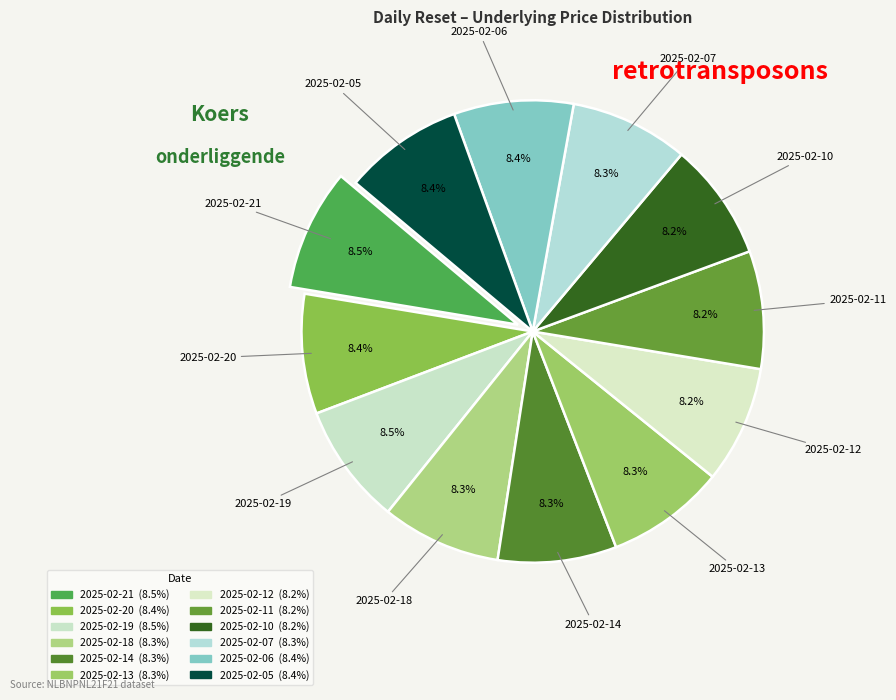

Rank the categories by value from highest to lowest.

2025-02-21, 2025-02-19, 2025-02-20, 2025-02-06, 2025-02-05, 2025-02-18, 2025-02-13, 2025-02-14, 2025-02-07, 2025-02-11, 2025-02-10, 2025-02-12